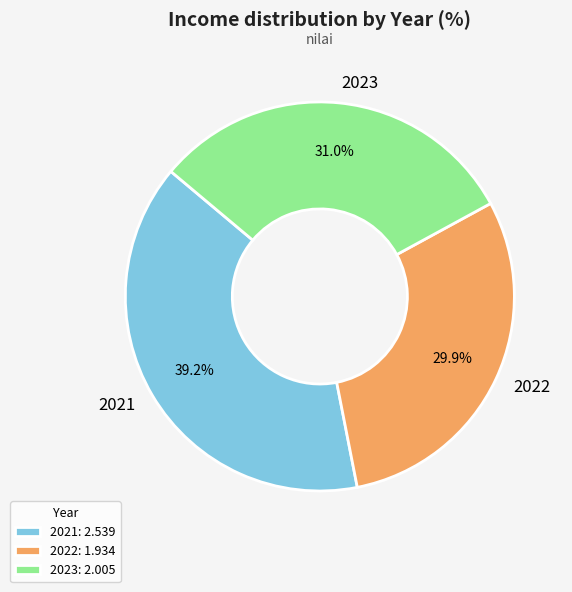

Is the sum of 2021 and 2022 greater than half?

Yes